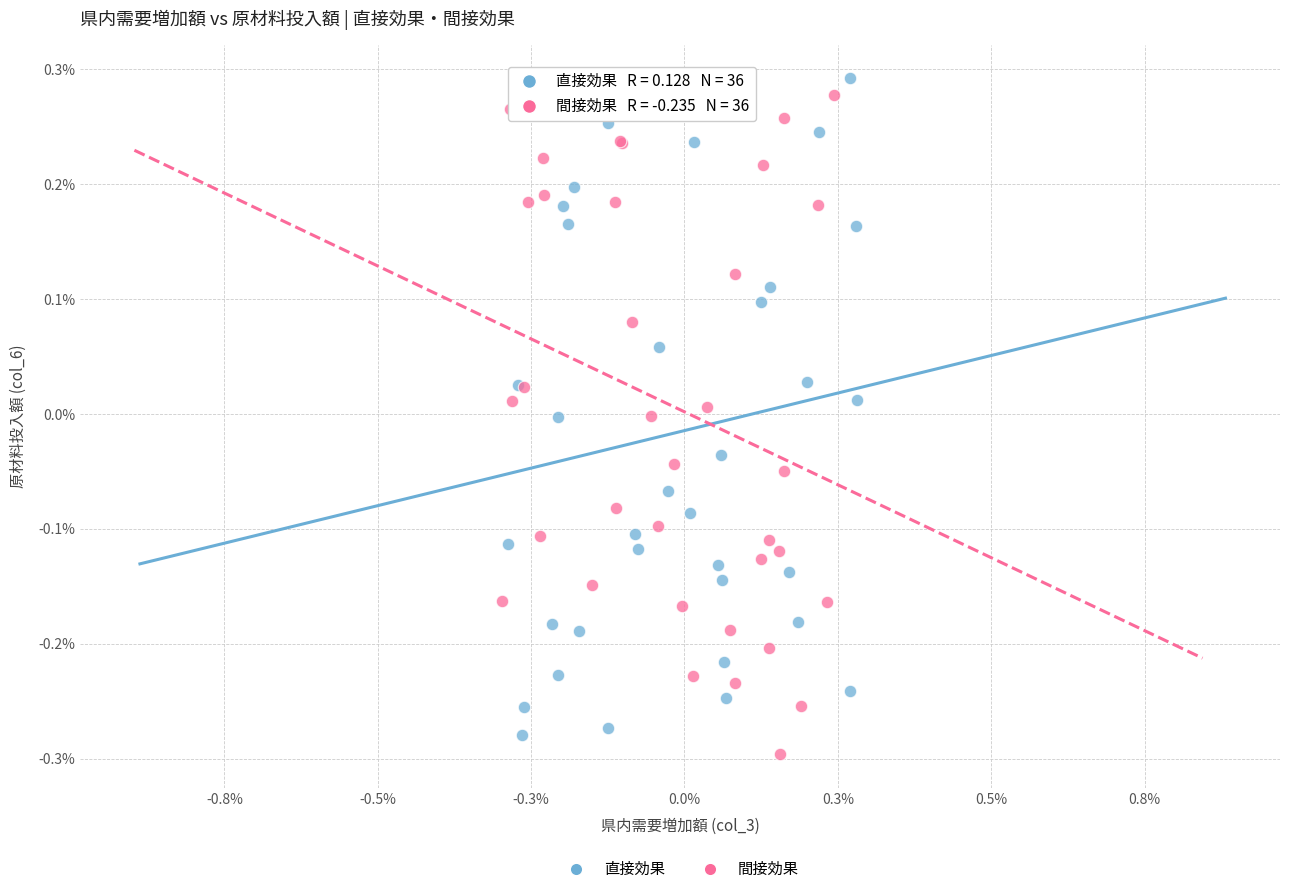

Which series contains the highest Y value?

直接効果